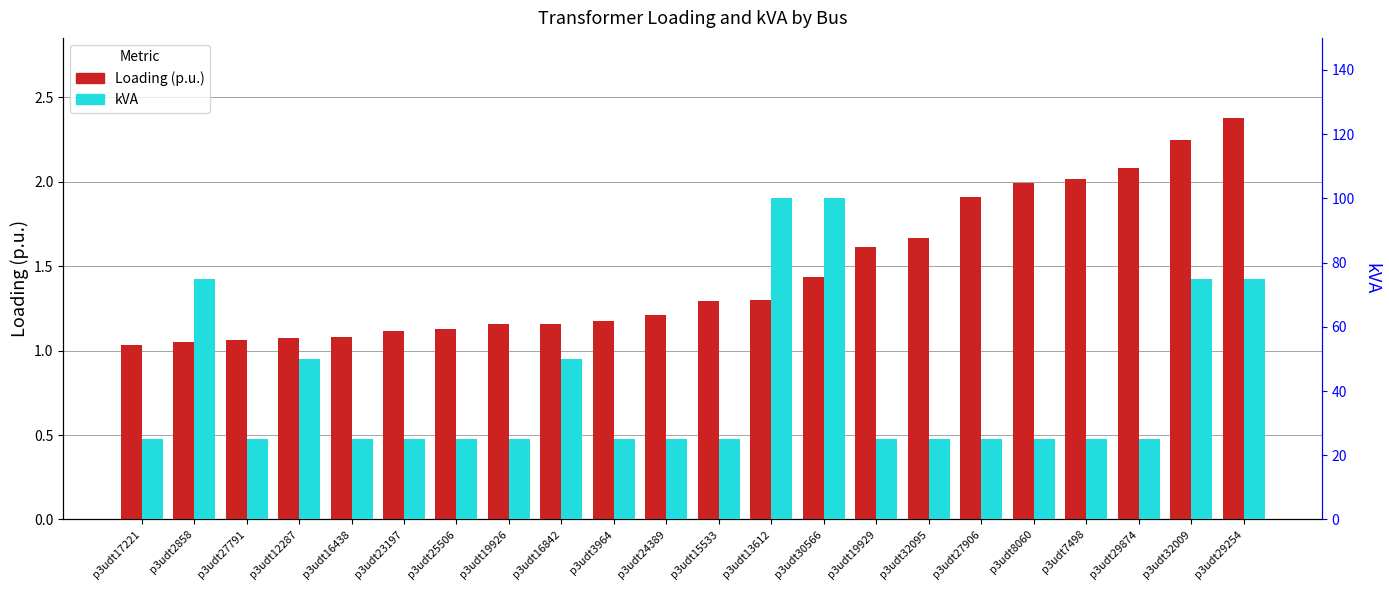

What is the value of the Loading (p.u.) bar at the 1st from the left?

1.0